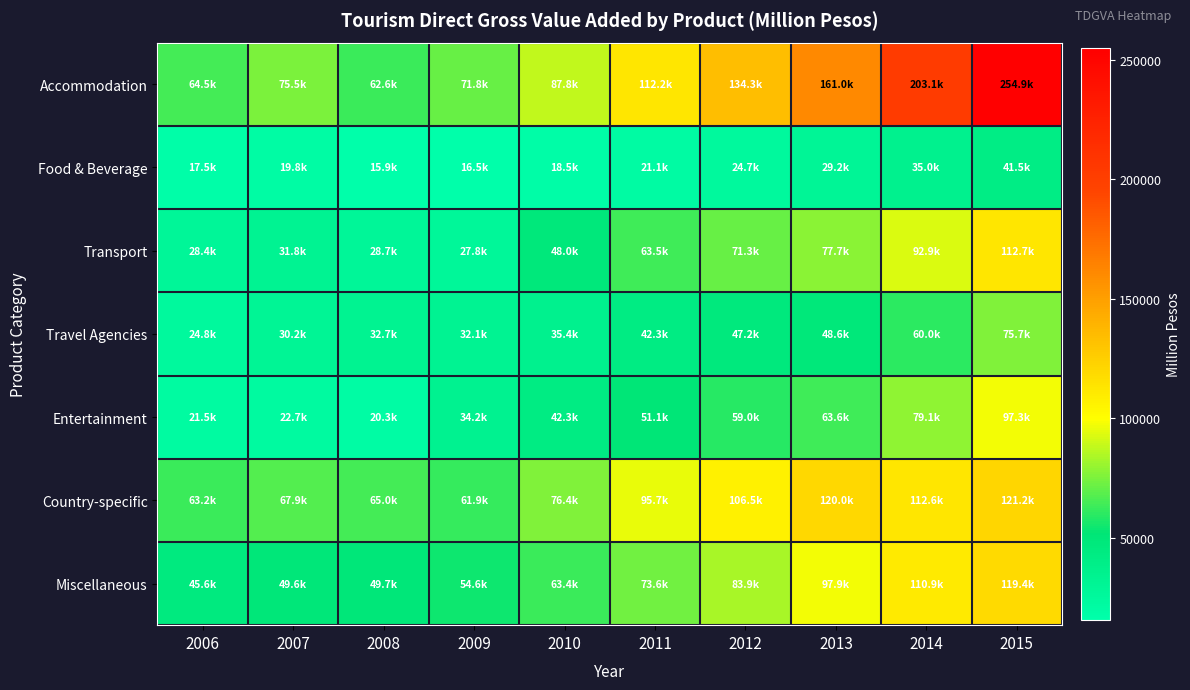

At which category is the sum across all series the highest?

2015